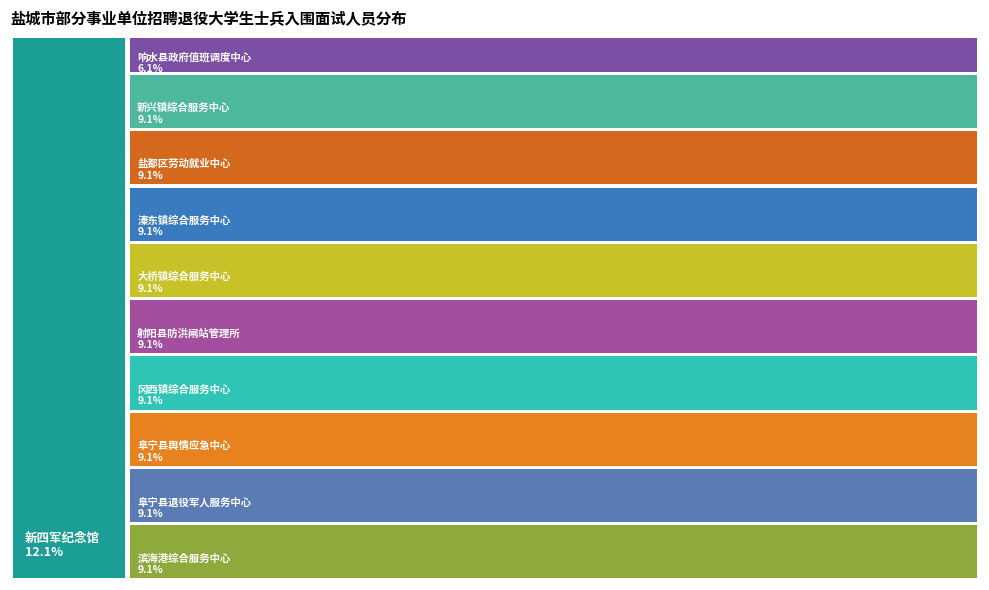

What percentage do 阜宁县退役军人事务局-阜宁县退役军人服务中心 and 盐城市亭湖区新兴镇人民政府-新兴镇综合服务中心 together represent?

18.2%